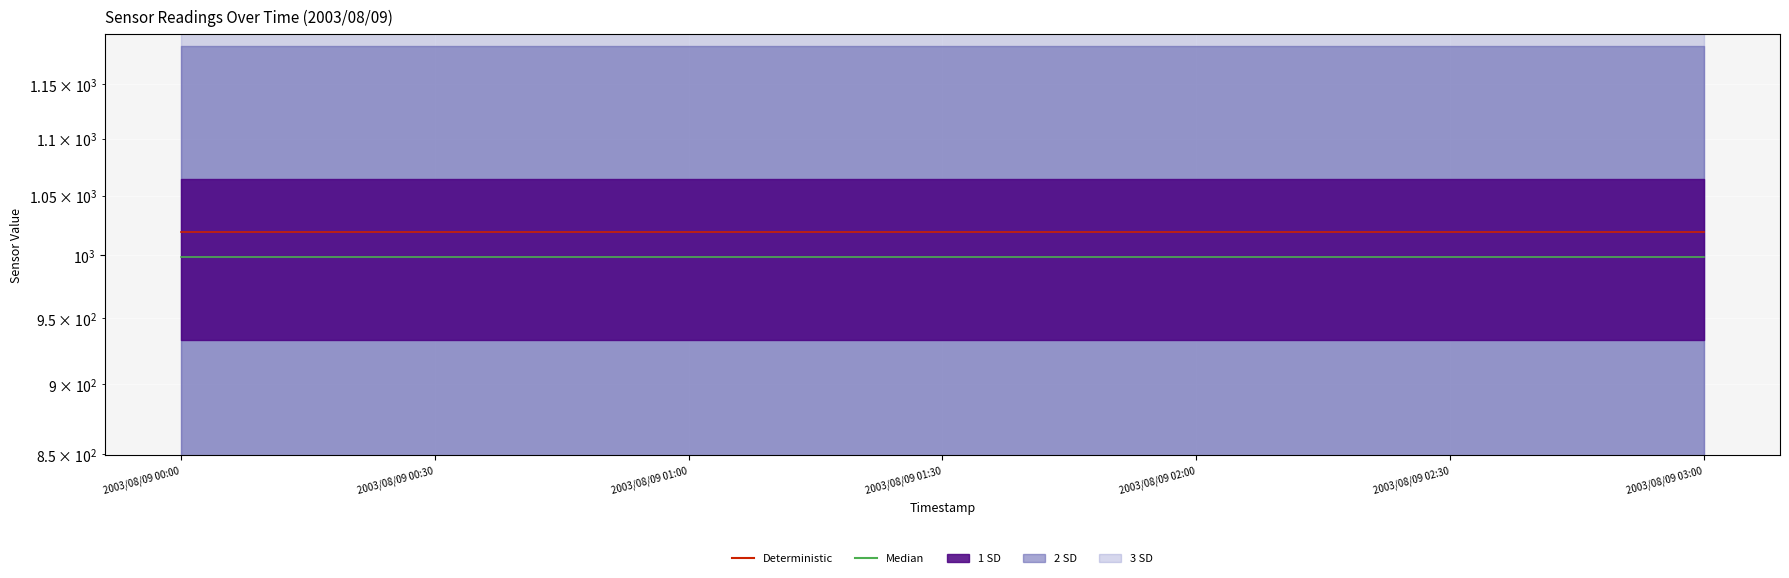

Rank the series at 2003/08/09 02:00 from lowest to highest value.

Median, Deterministic